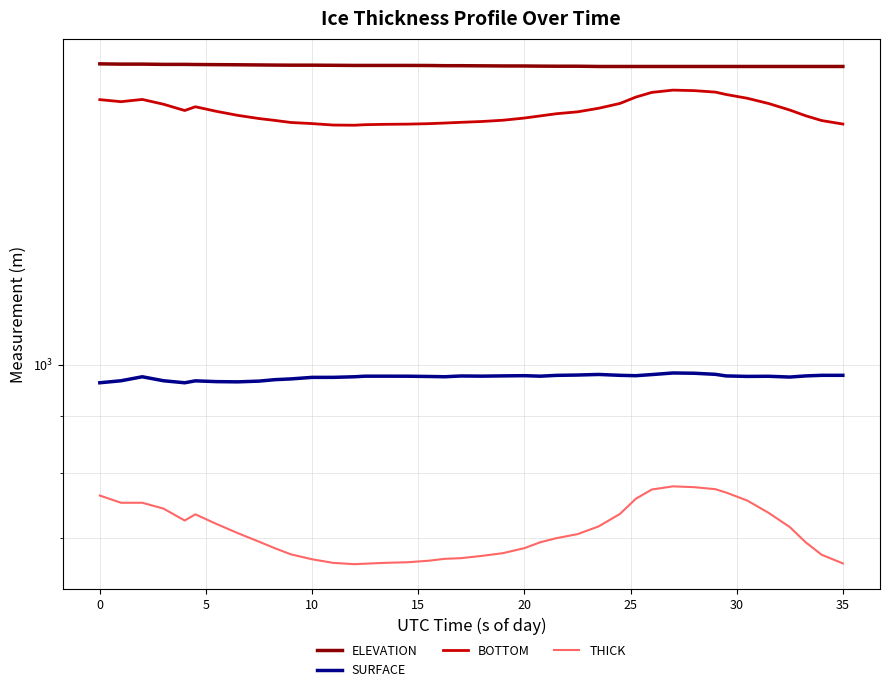

Does the chart display data point markers on the line(s)?

No